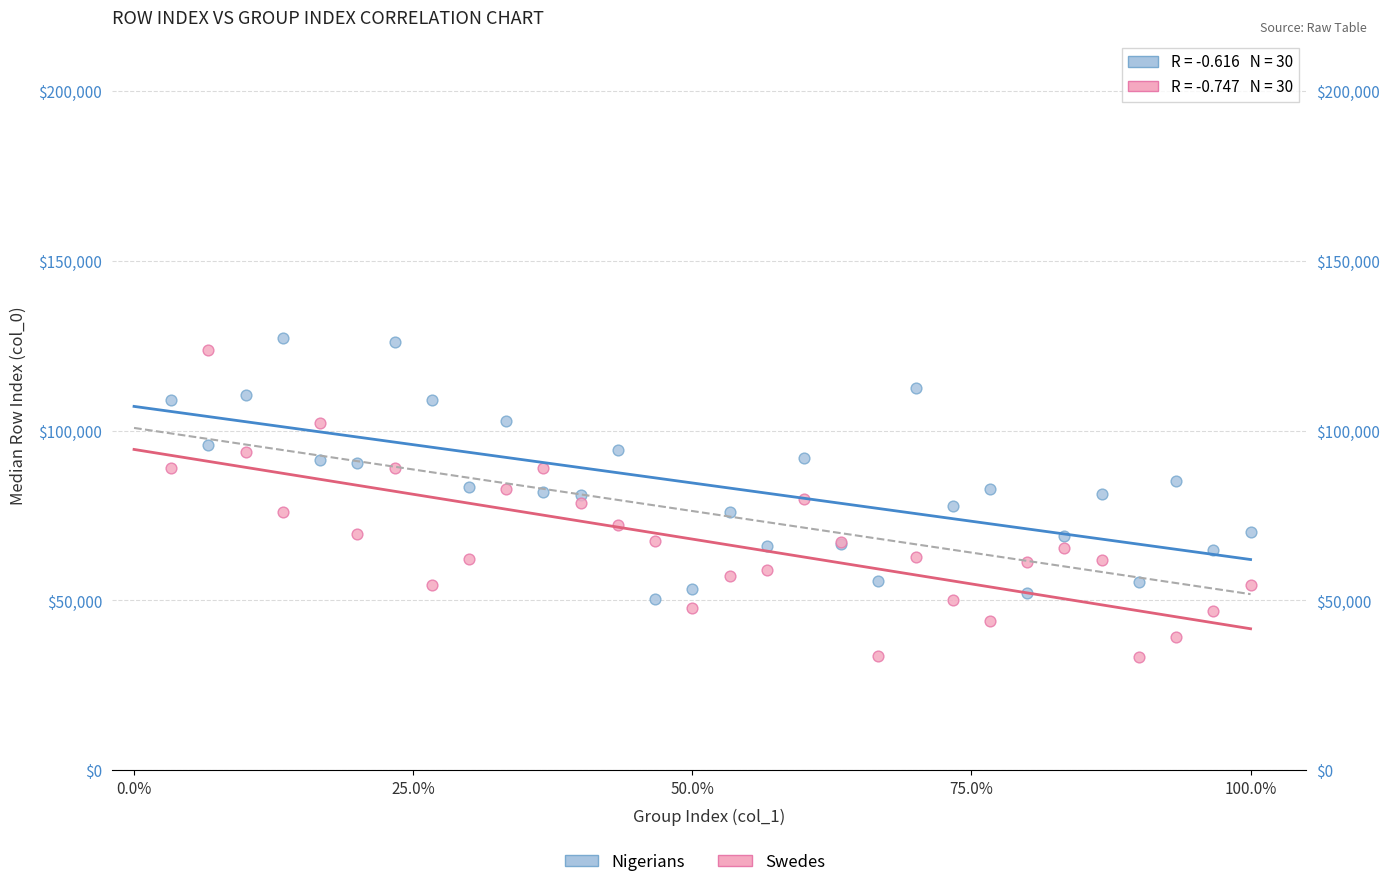

Which series reaches the minimum Y coordinate?

Swedes